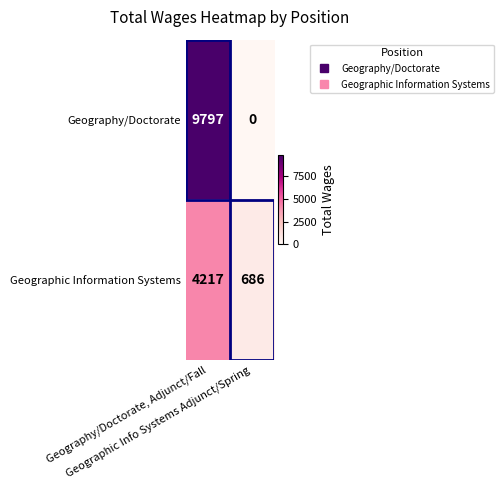

Which series has the largest range (max minus min)?

Geography/Doctorate